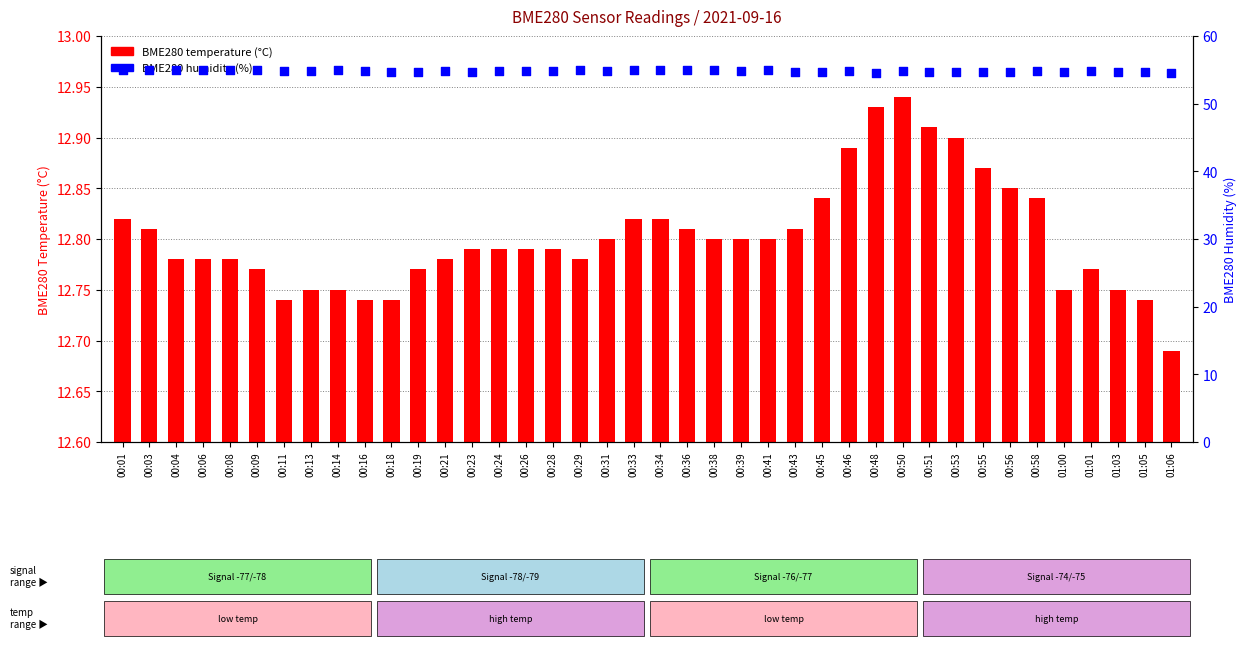

Which series contains the highest Y value?

BME280 humidity